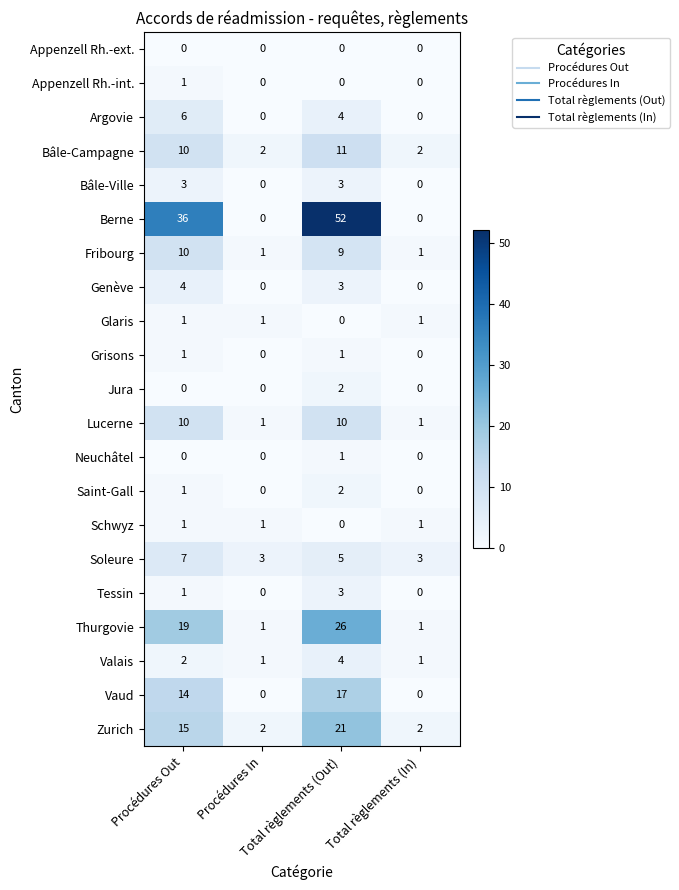

Which series has the largest total across all categories?

Berne